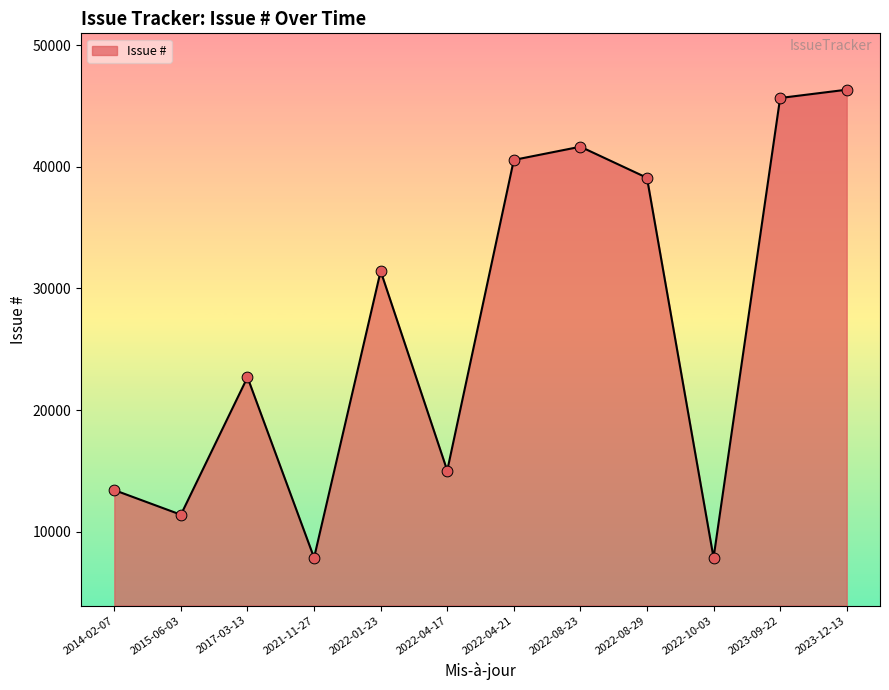

What is the change in value from 2022-08-23 to 2022-08-29?

-2555